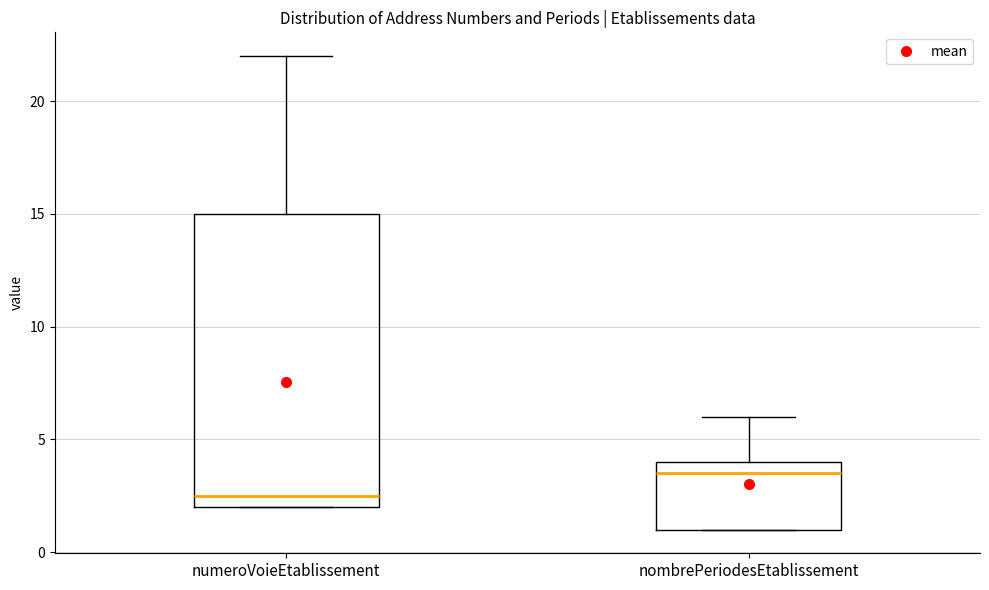

Reading left to right, transcribe this box plot: for each box, give where its median line is, the range the box spans, and where its two whiskers end, as read against the y-axis. The values are not printed on the chart, so give them approximately, as read against the axis.

numeroVoieEtablissement: median 2.5, box 2.0 to 15.0, whiskers 2.0 to 22.0
nombrePeriodesEtablissement: median 3.5, box 1.0 to 4.0, whiskers 1.0 to 6.0